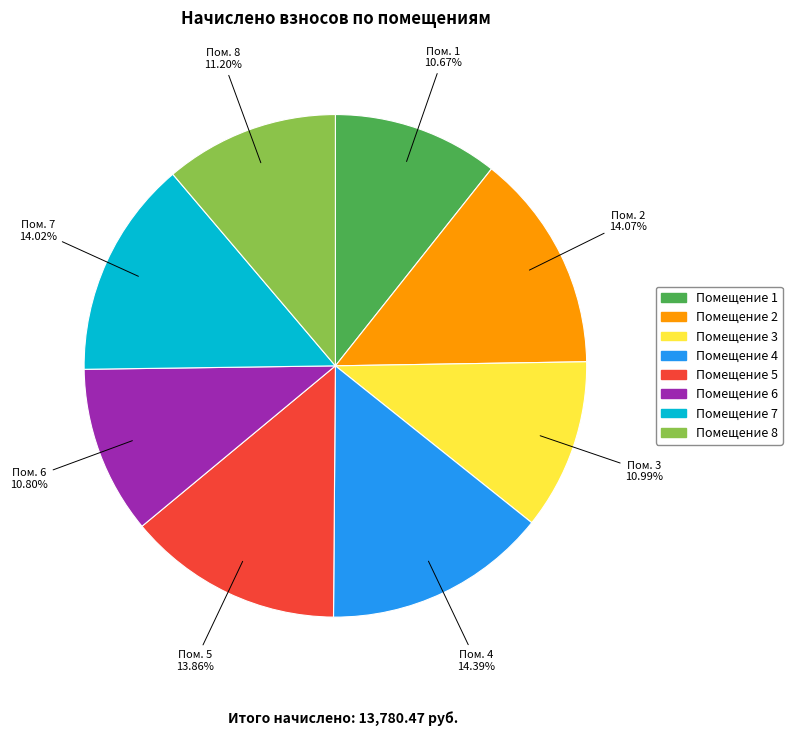

Does any single category account for the majority?

No